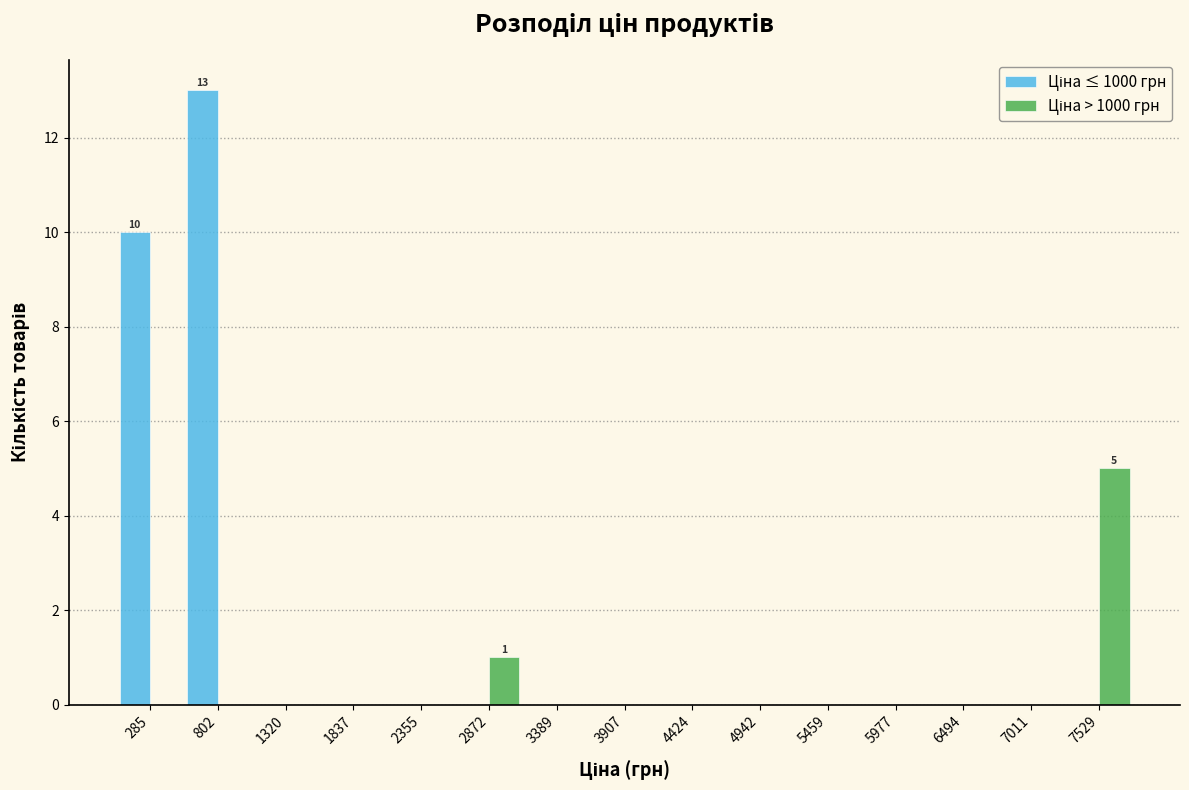

In the Ціна ≤ 1000 грн series, which range on the x-axis has the tallest bar?

500 to 1100